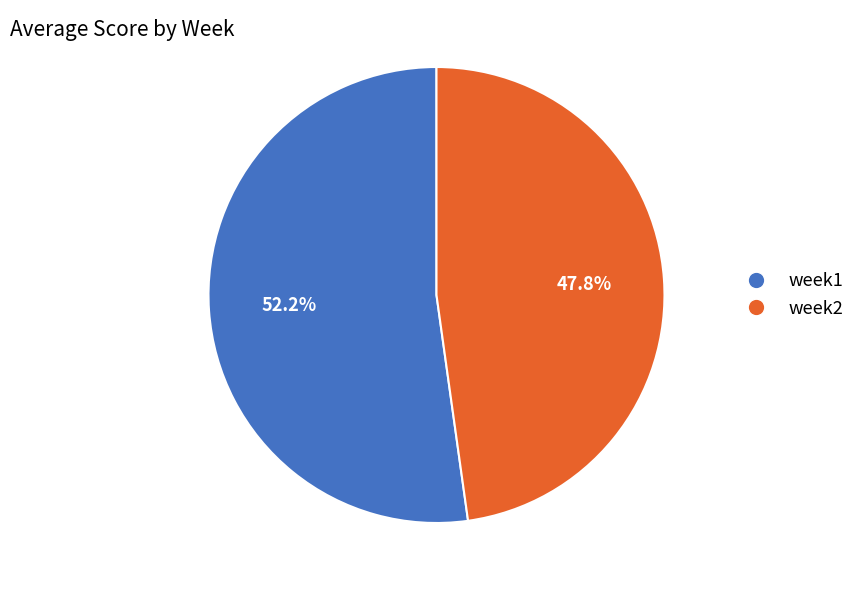

Which slice is the largest?

week1